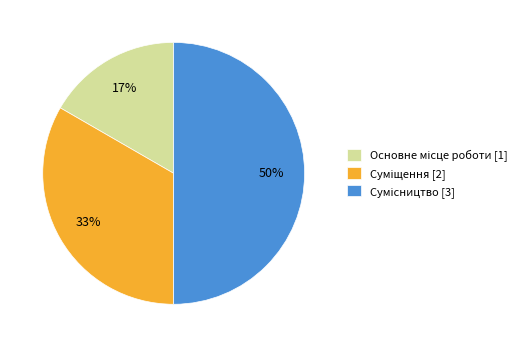

To the nearest percent, what is the difference between the largest and smallest slice percentages?

33%